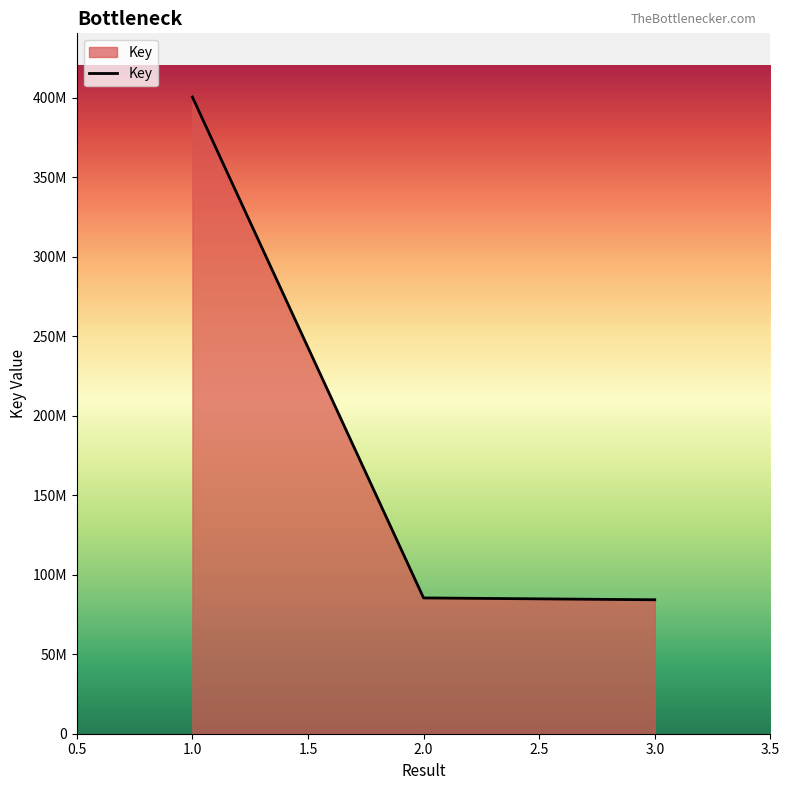

Reading right to left, extract all data points from this chart.

84231024	85391545	400386132